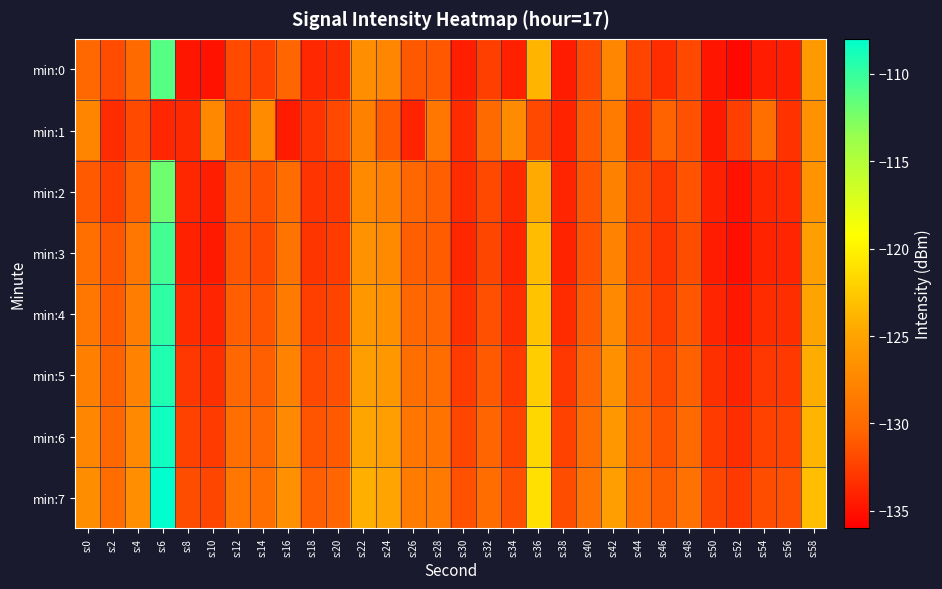

How many distinct data groups are displayed?

8